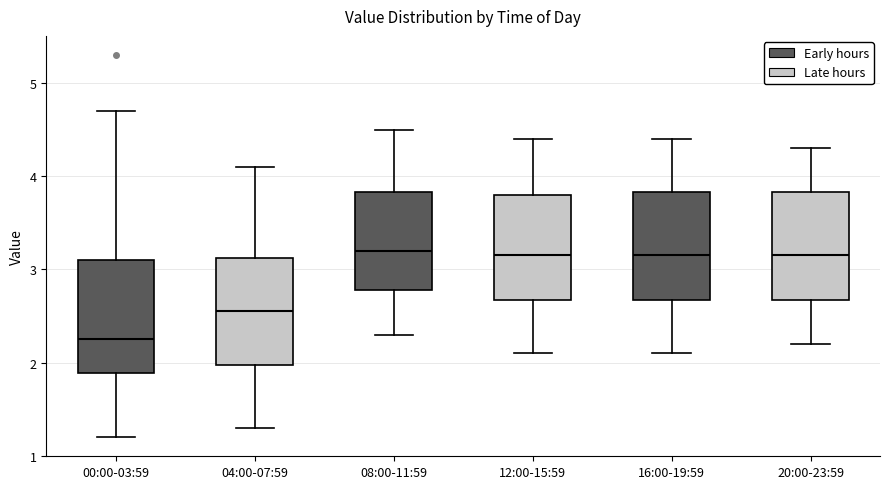

Reading left to right, read every box against the y-axis: the position of its median line, the range the box covers, and the ends of its whiskers. The values are not printed on the chart, so give them approximately, as read against the axis.

00:00-03:59: median 2.3, box 1.9 to 3.1, whiskers 1.2 to 4.7
04:00-07:59: median 2.6, box 2.0 to 3.1, whiskers 1.3 to 4.1
08:00-11:59: median 3.2, box 2.8 to 3.8, whiskers 2.3 to 4.5
12:00-15:59: median 3.2, box 2.7 to 3.8, whiskers 2.1 to 4.4
16:00-19:59: median 3.2, box 2.7 to 3.8, whiskers 2.1 to 4.4
20:00-23:59: median 3.2, box 2.7 to 3.8, whiskers 2.2 to 4.3